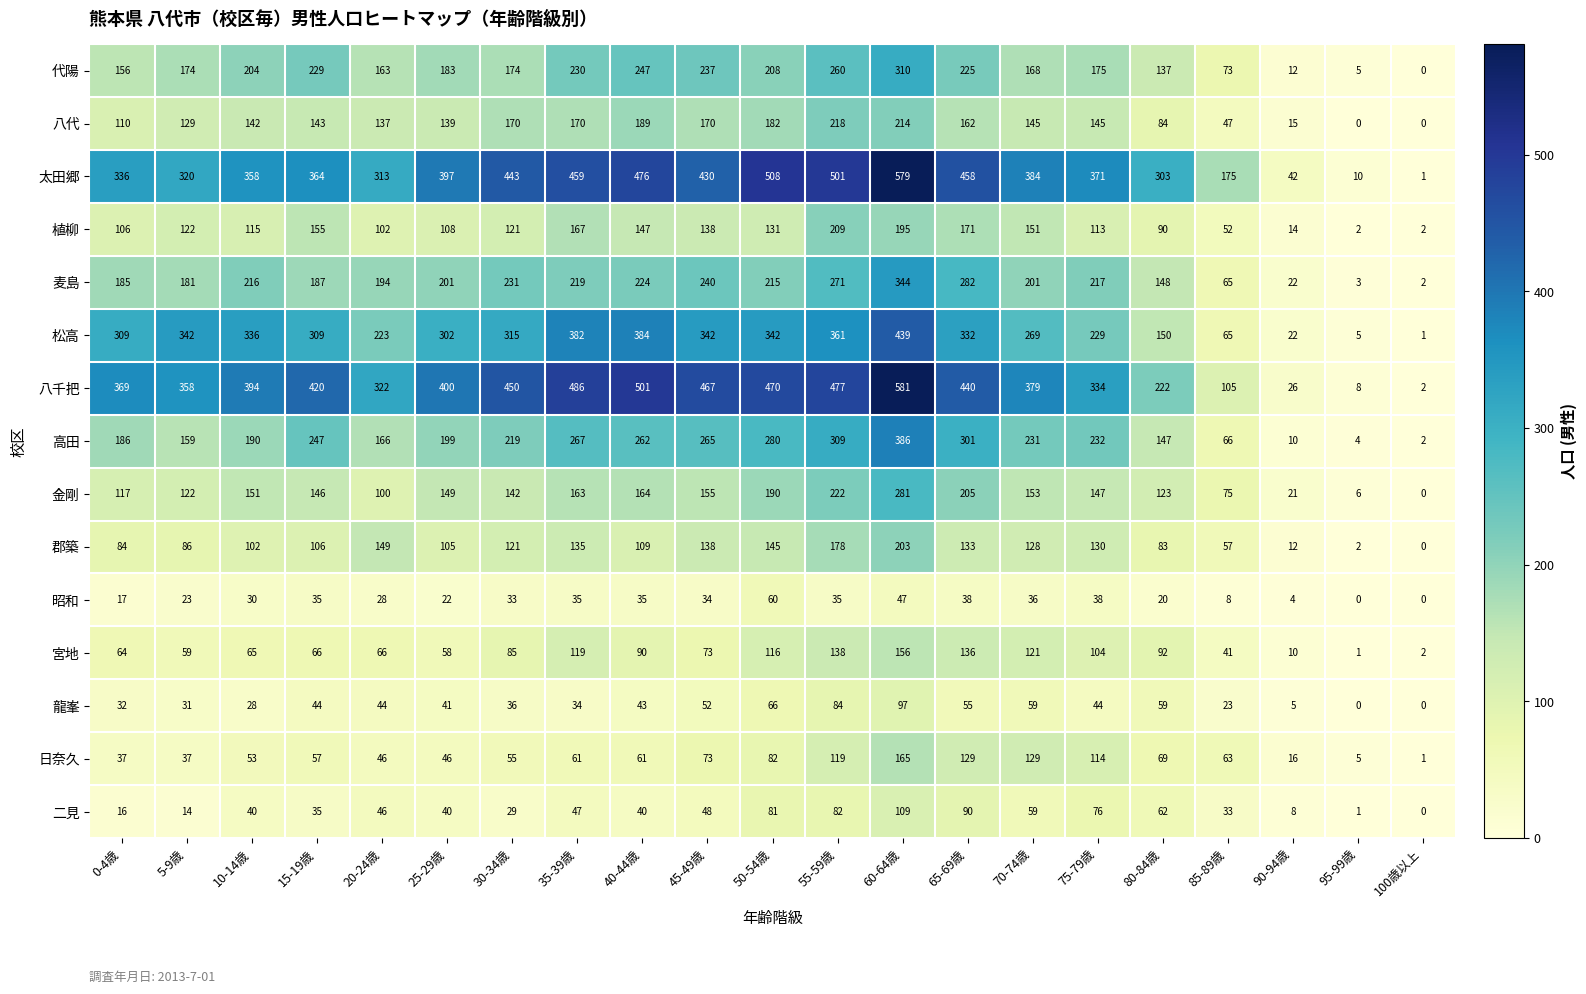

What is the difference between the second highest and second lowest values in the 昭和 series?

47